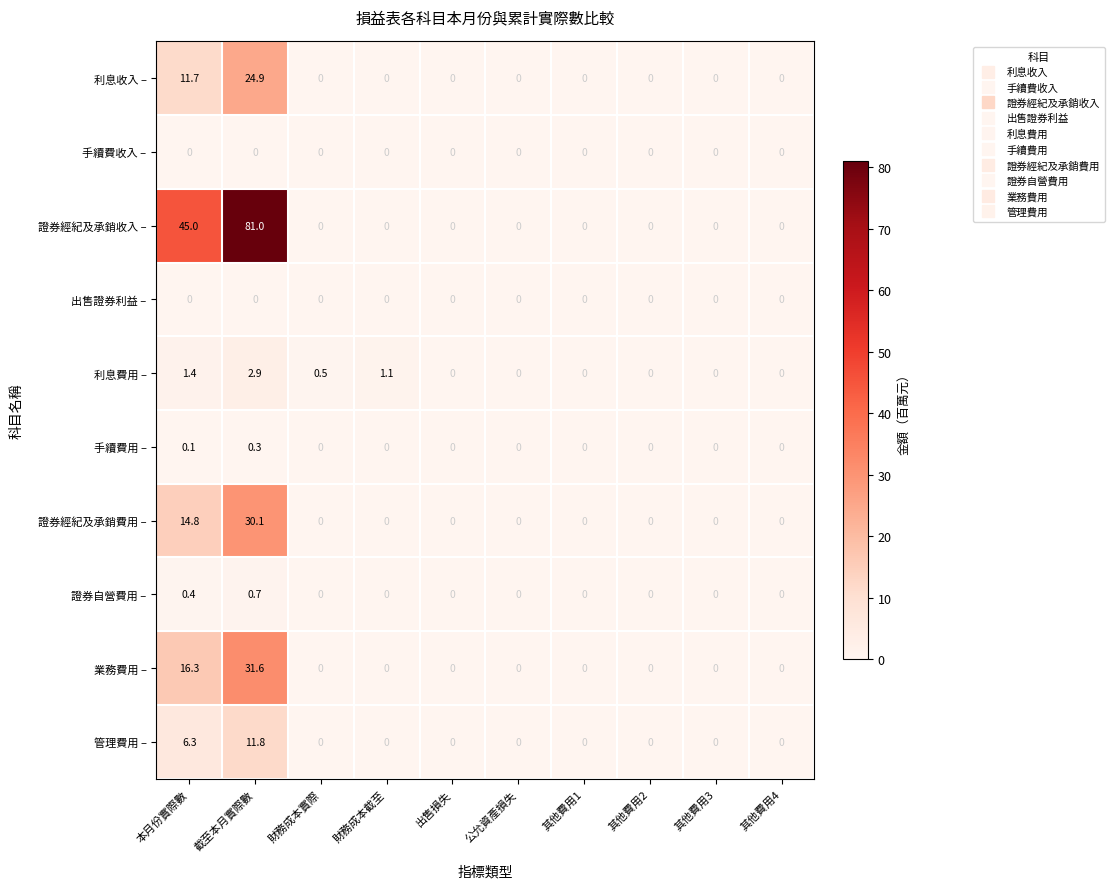

What is the total value across all series at 財務成本截至?

1.1